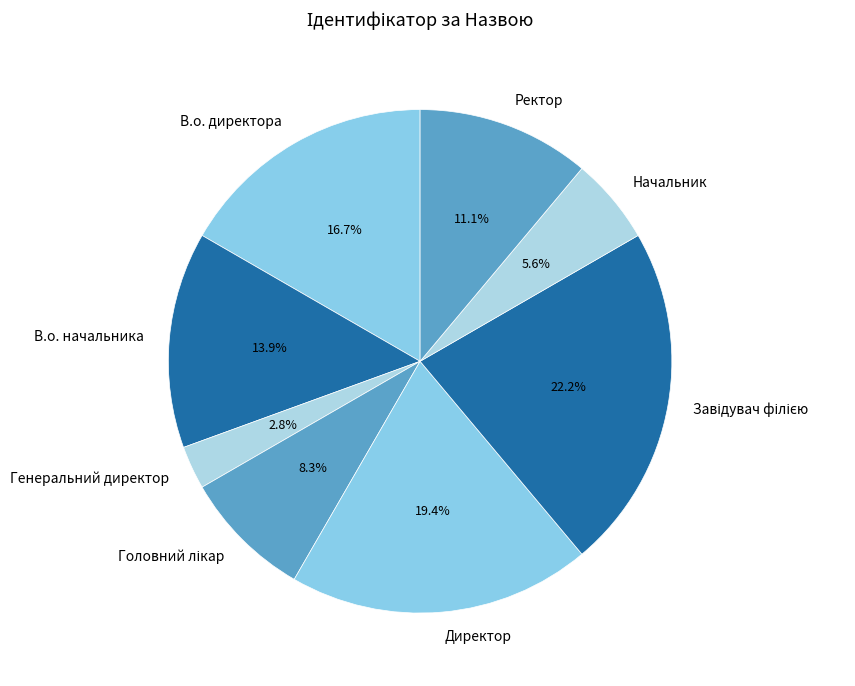

How many segments does this pie chart have?

8